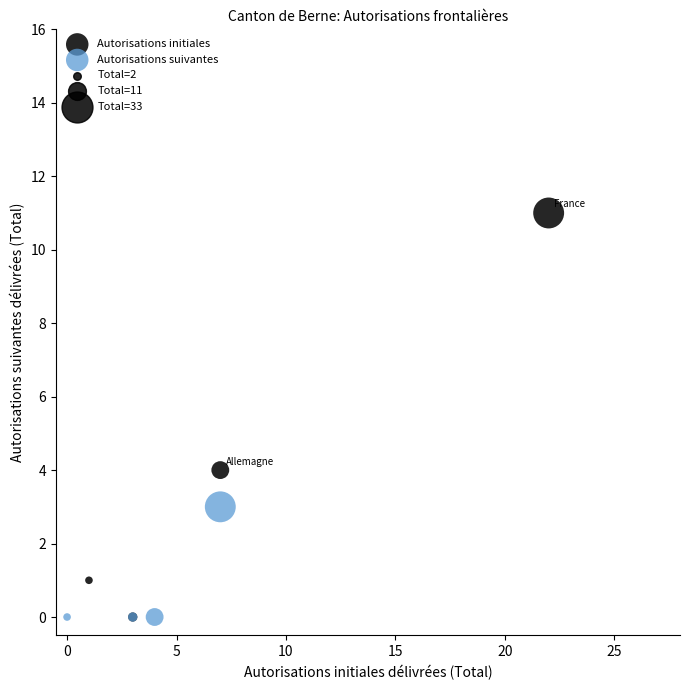

Which series contains the highest Y value?

Autorisations initiales